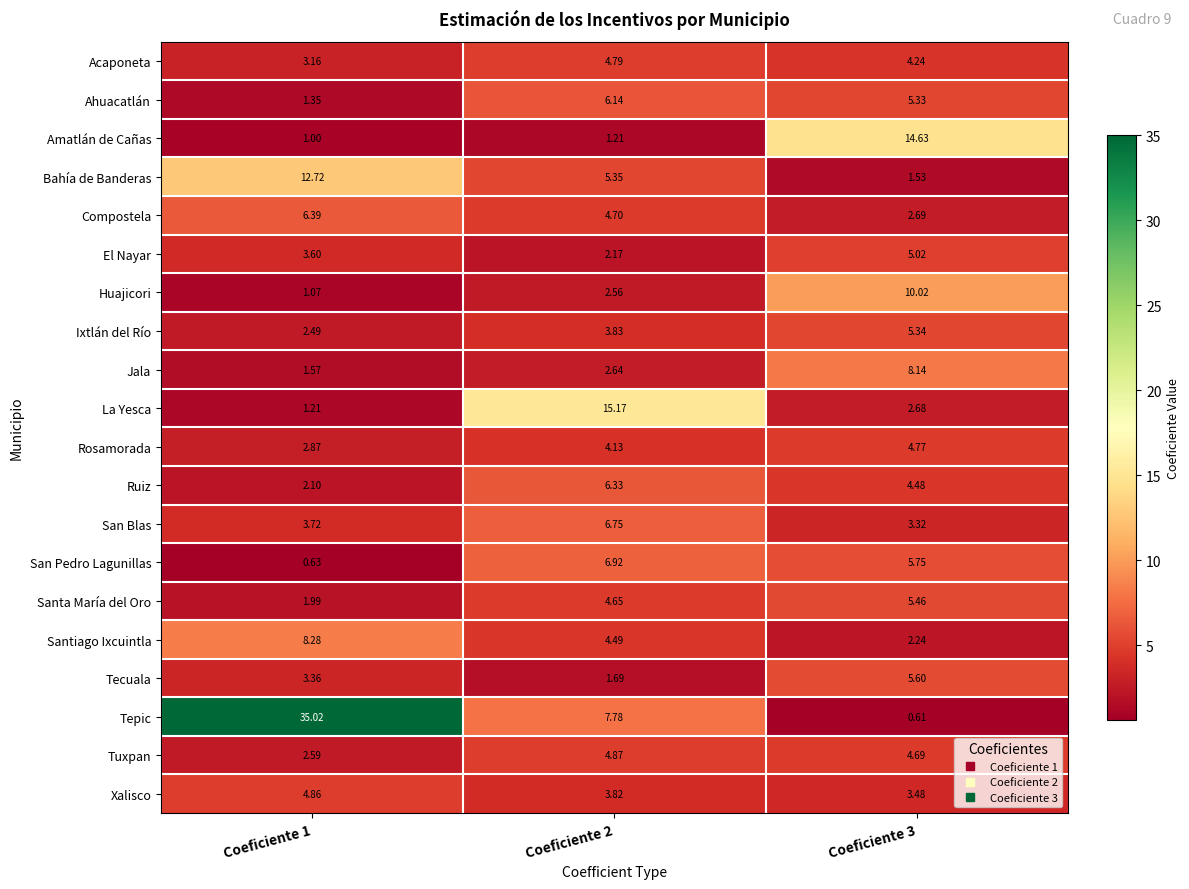

Which series has the largest total across all categories?

Tepic